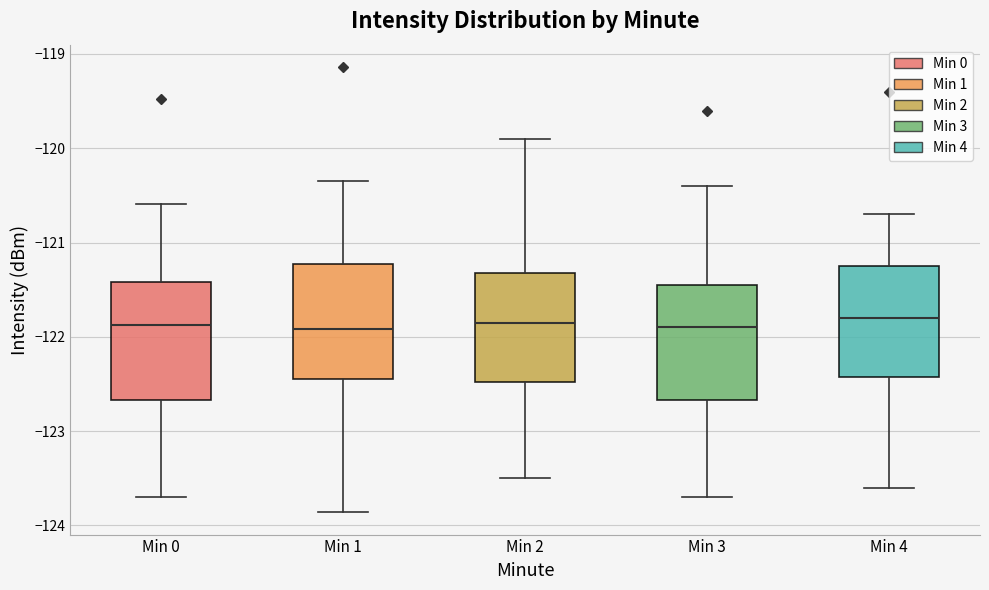

Reading left to right, read every box against the y-axis: the position of its median line, the range the box covers, and the ends of its whiskers. The values are not printed on the chart, so give them approximately, as read against the axis.

Min 0: median -121.9, box -122.7 to -121.4, whiskers -123.7 to -120.6
Min 1: median -121.9, box -122.4 to -121.2, whiskers -123.9 to -120.3
Min 2: median -121.8, box -122.5 to -121.3, whiskers -123.5 to -119.9
Min 3: median -121.9, box -122.7 to -121.4, whiskers -123.7 to -120.4
Min 4: median -121.8, box -122.4 to -121.2, whiskers -123.6 to -120.7